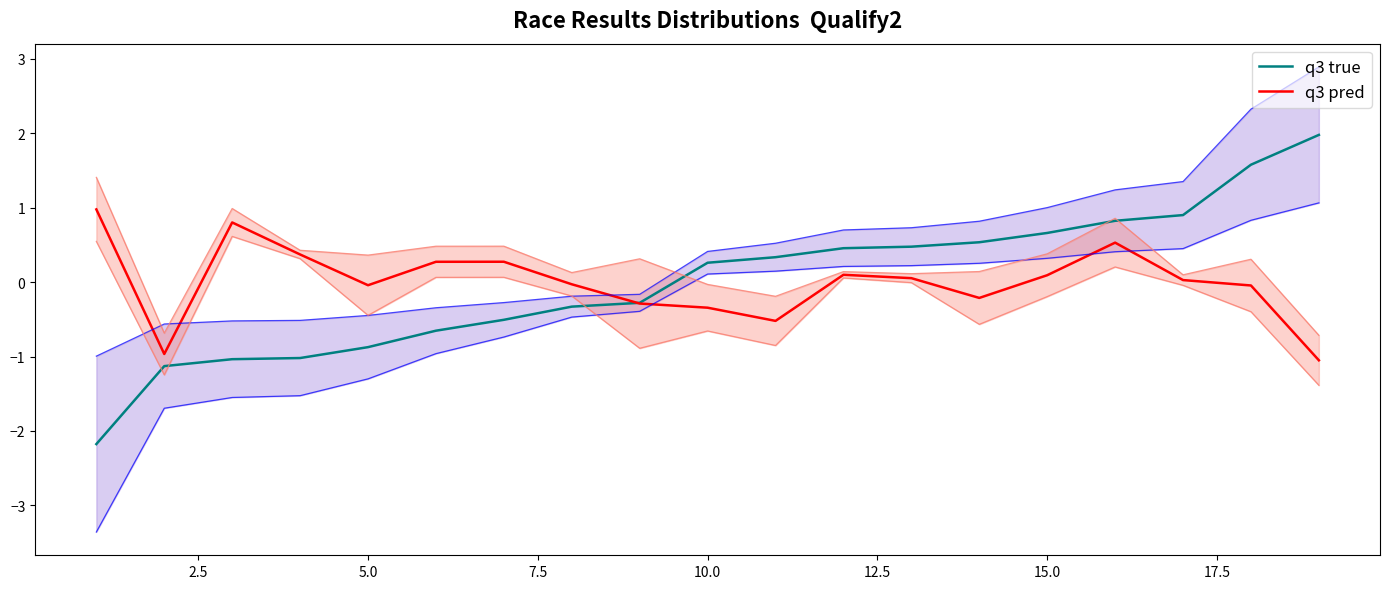

Rank the series by their average value, from lowest to highest.

q3 true, q3 pred